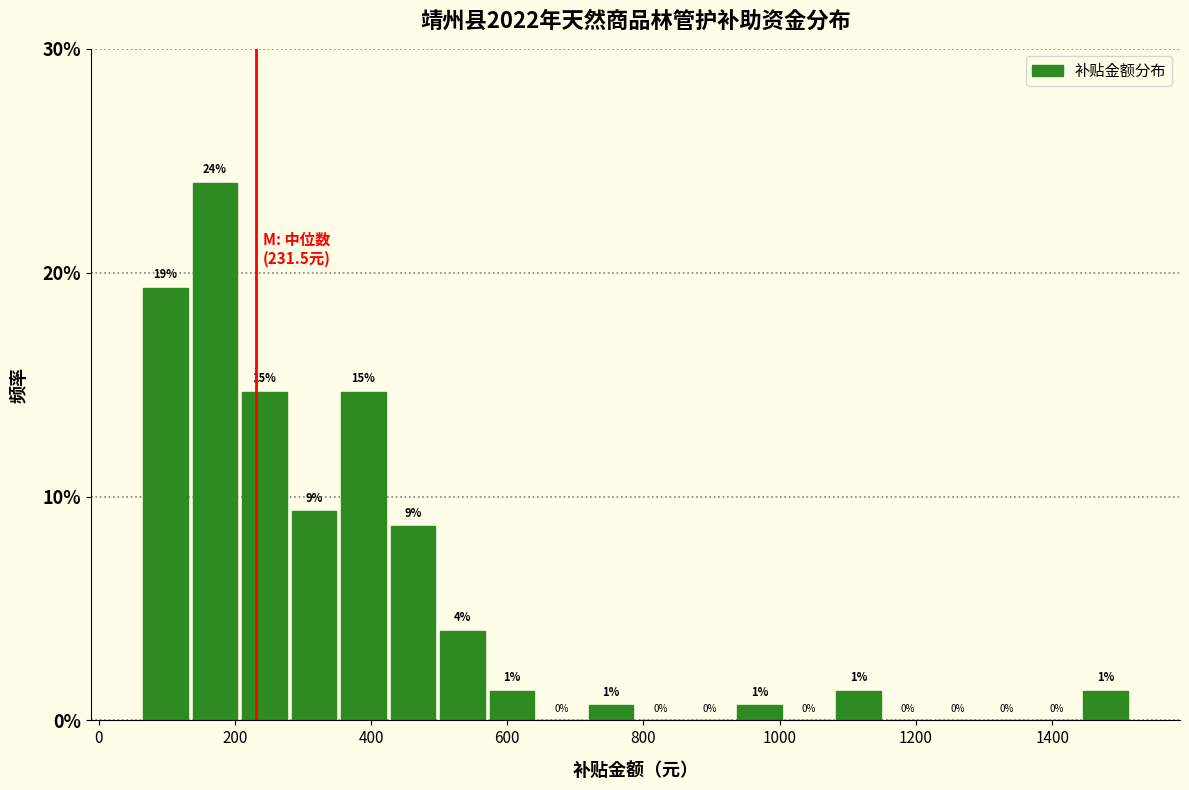

Read against the x-axis, roughly where is the centre of the tallest bar?

180